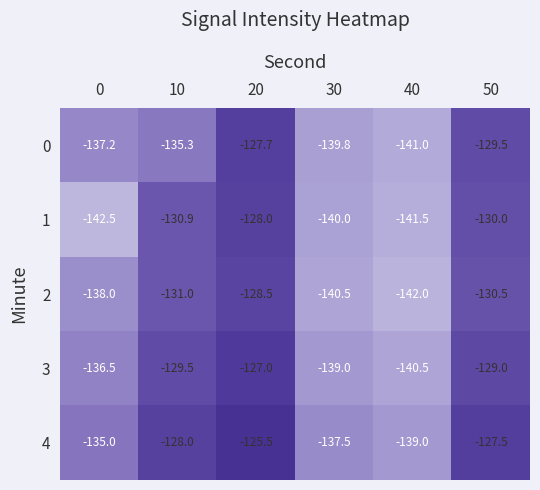

Where is 0 nearest to the value -134?

10